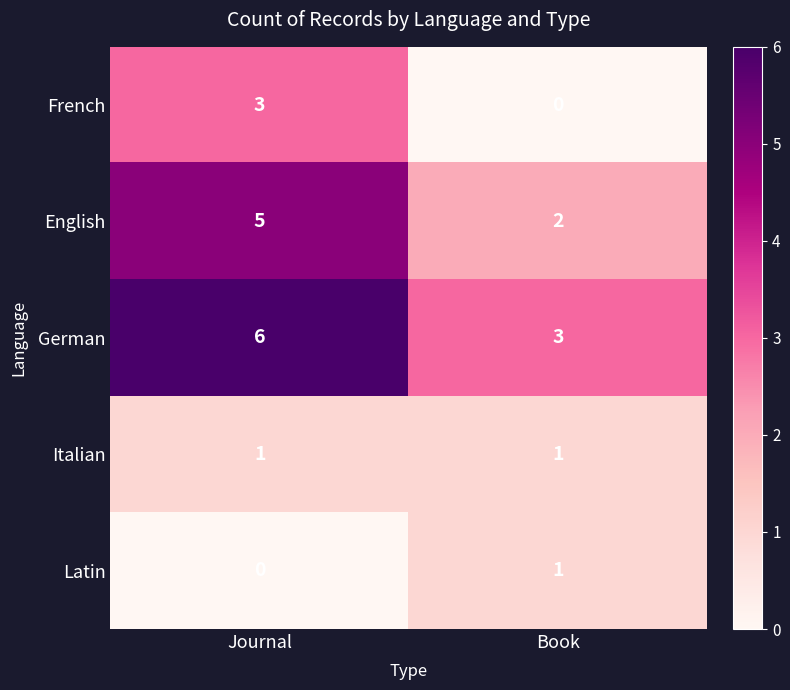

How many series are shown in this chart?

5